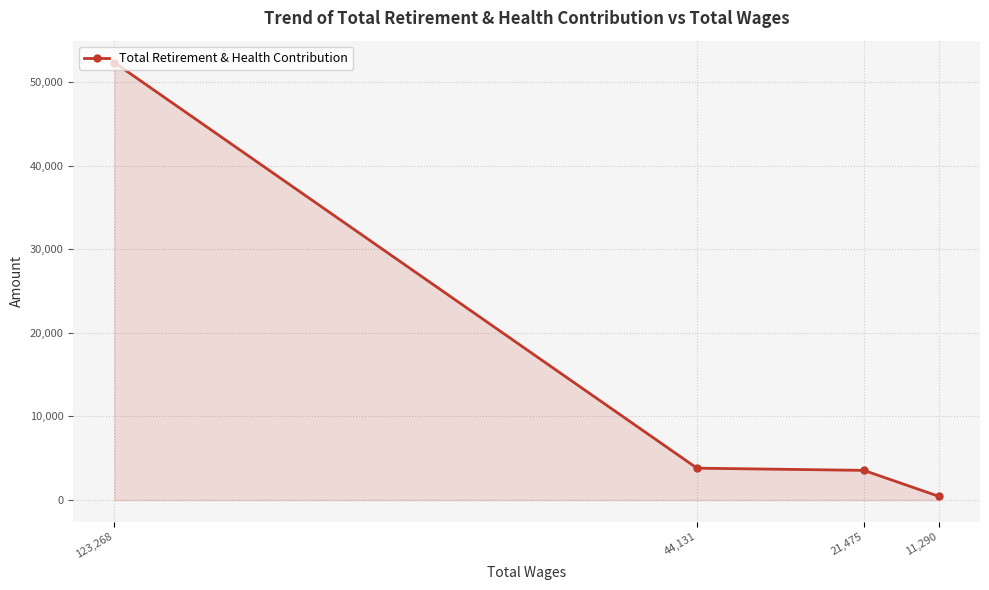

What is the average value?

15030